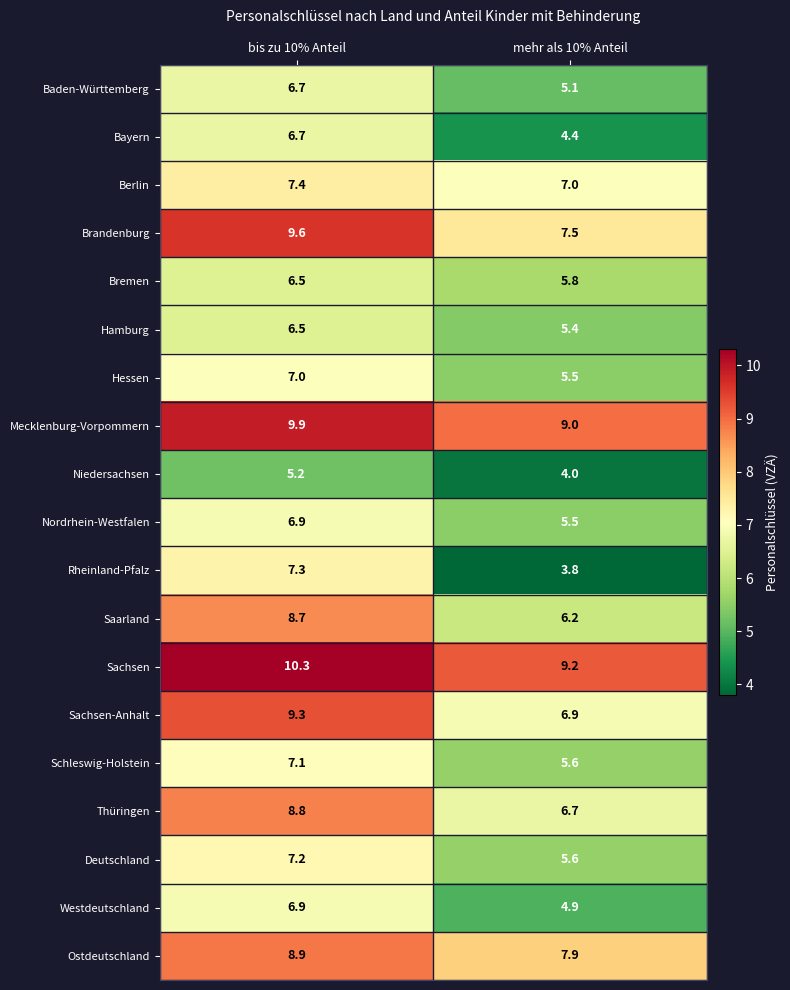

Which series has the largest range (max minus min)?

Rheinland-Pfalz